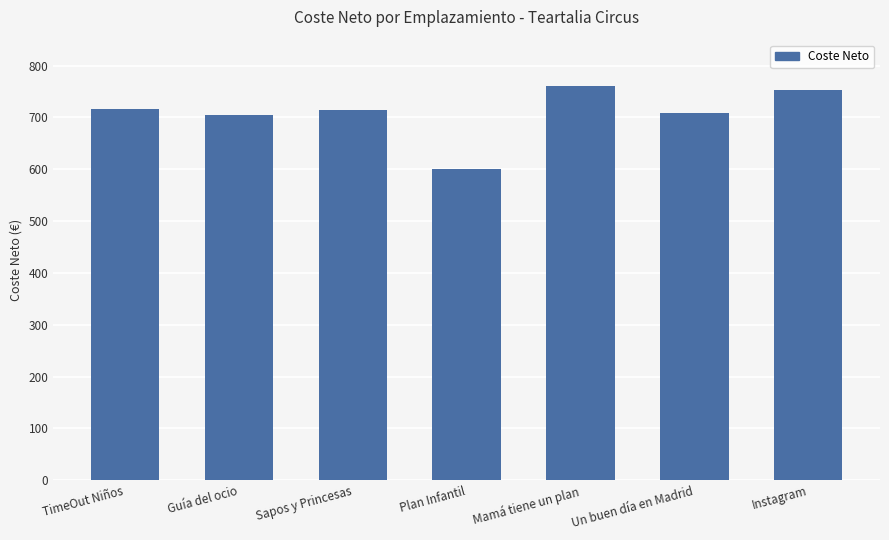

What is the difference between the second highest and second lowest values?

47.1